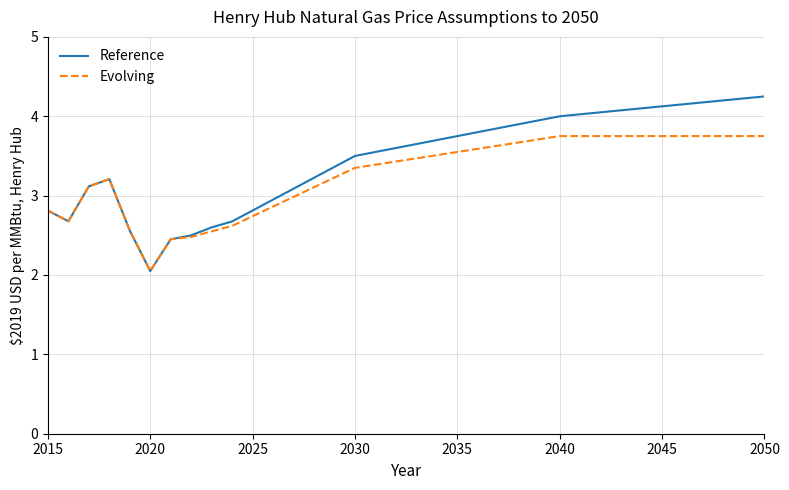

List the series in order of their peak value, lowest first.

Evolving, Reference